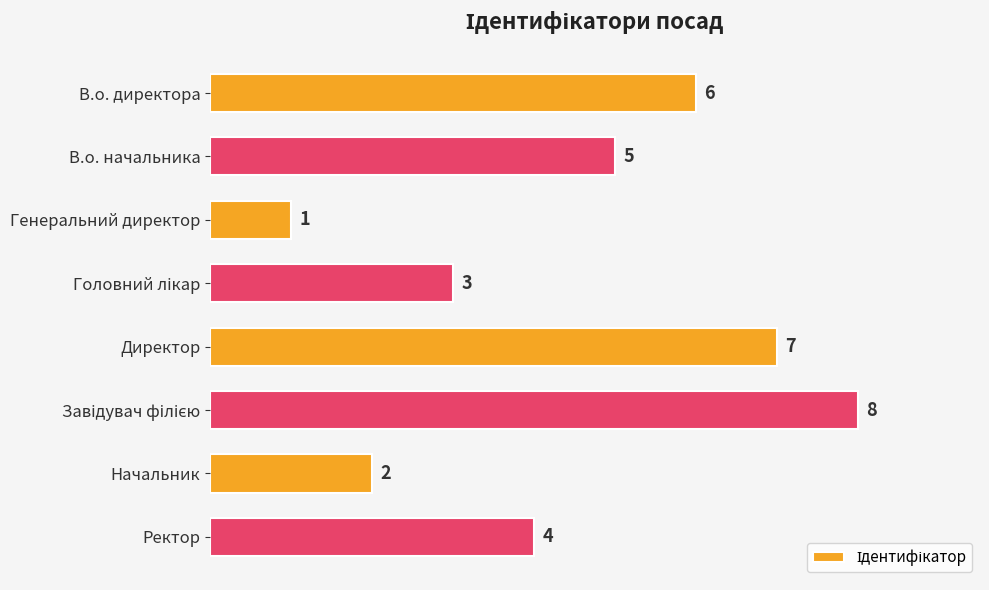

The value at В.о. начальника is 5. True or false?

True